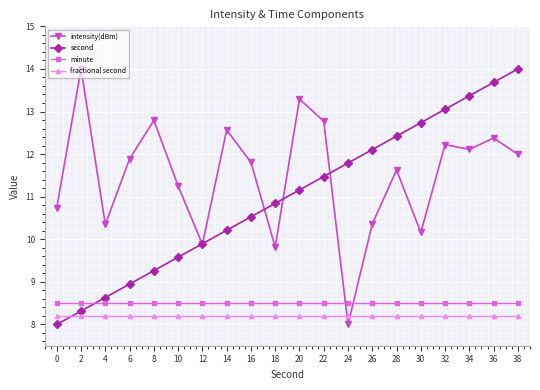

Which series changed the most between 0 and 10?

second